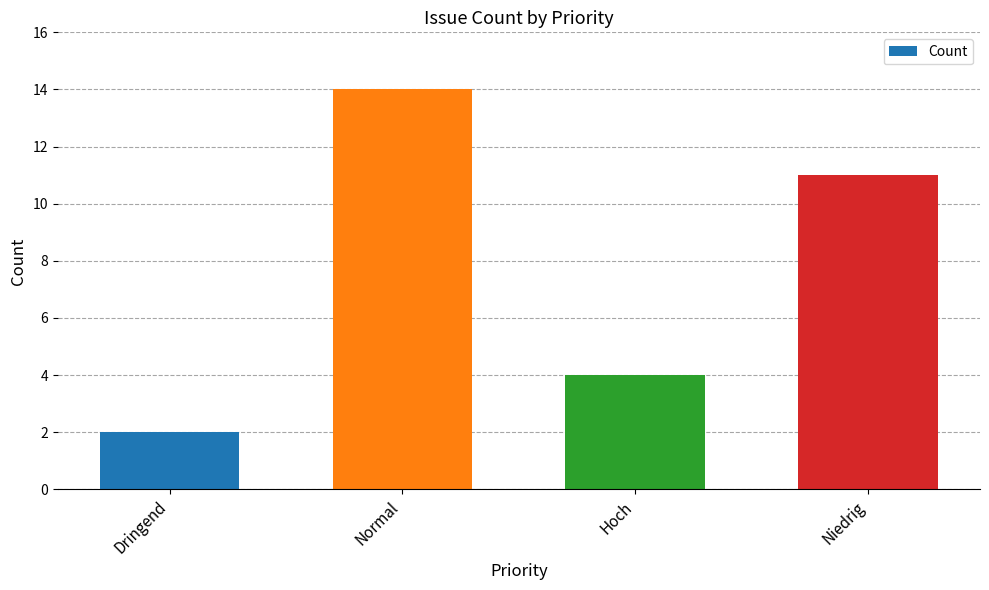

What is the average value?

8